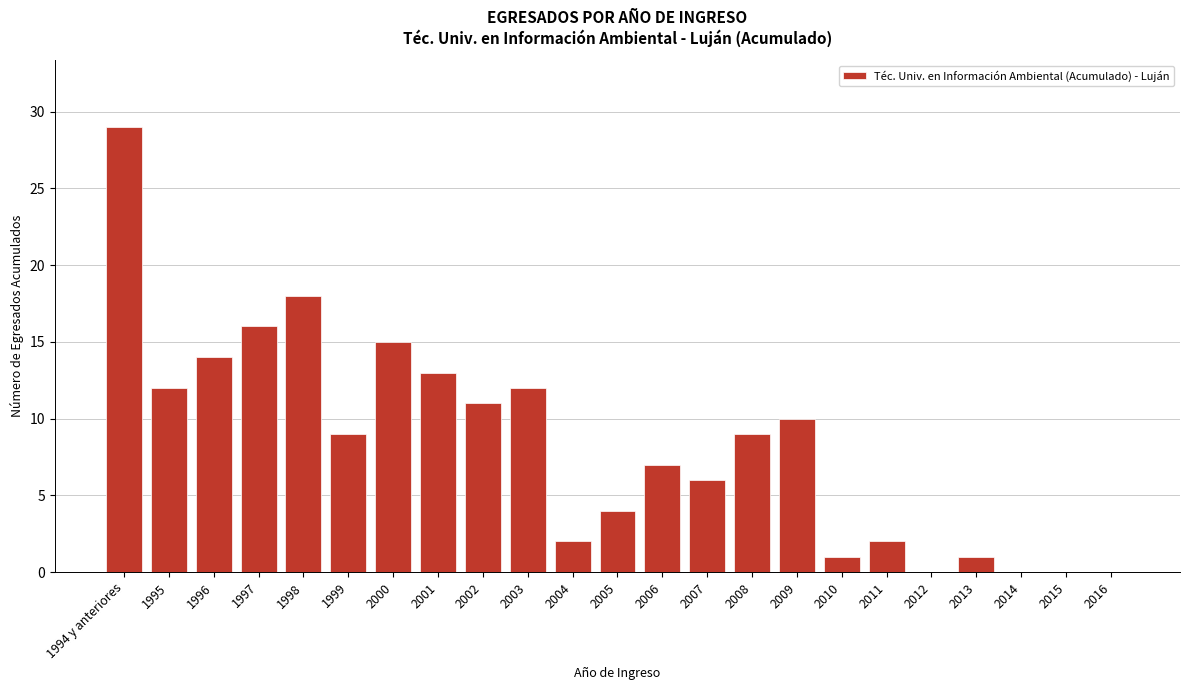

Reading right to left, what are all the values shown in this chart?

2016=0	2015=0	2014=0	2013=1	2012=0	2011=2	2010=1	2009=10	2008=9	2007=6	2006=7	2005=4	2004=2	2003=12	2002=11	2001=13	2000=15	1999=9	1998=18	1997=16	1996=14	1995=12	1994 y anteriores=29